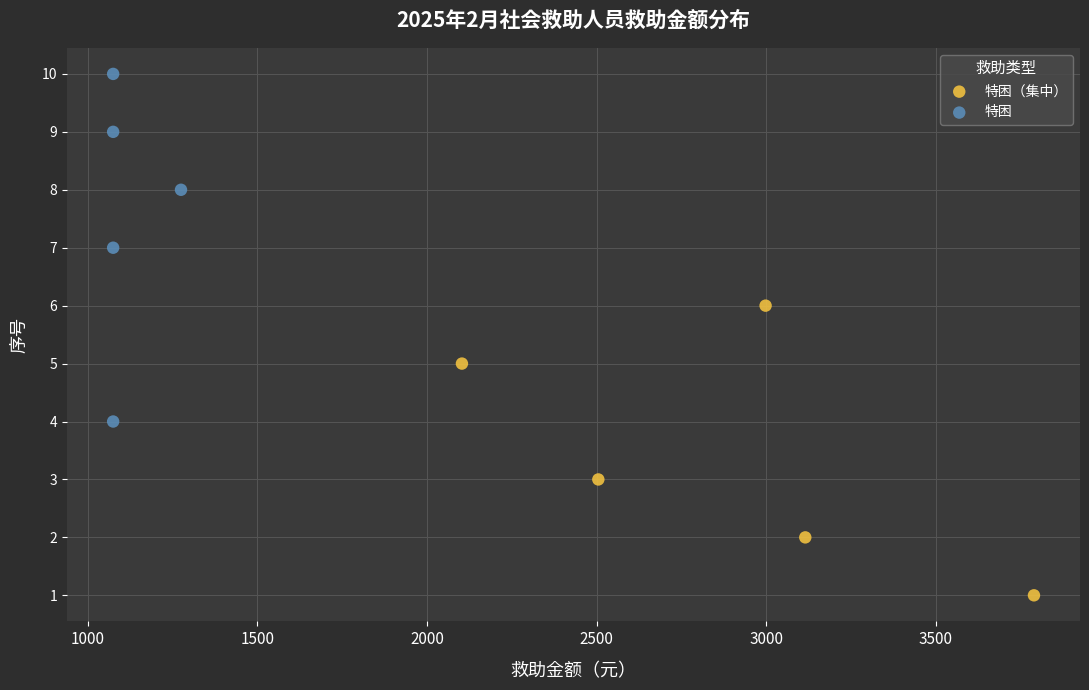

Which series contains the lowest Y value?

特困（集中）